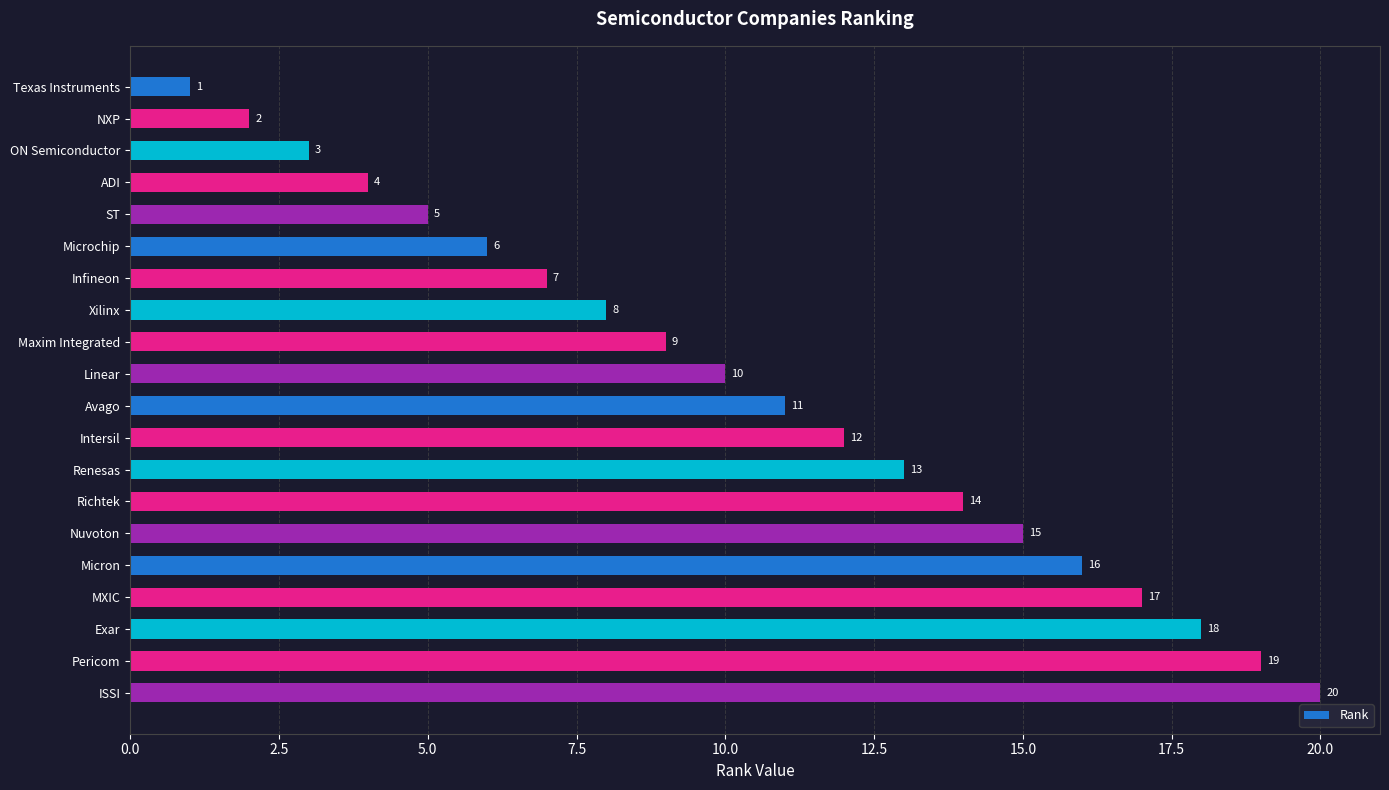

Approximately how many times larger is the value at Richtek compared to ST?

2.8